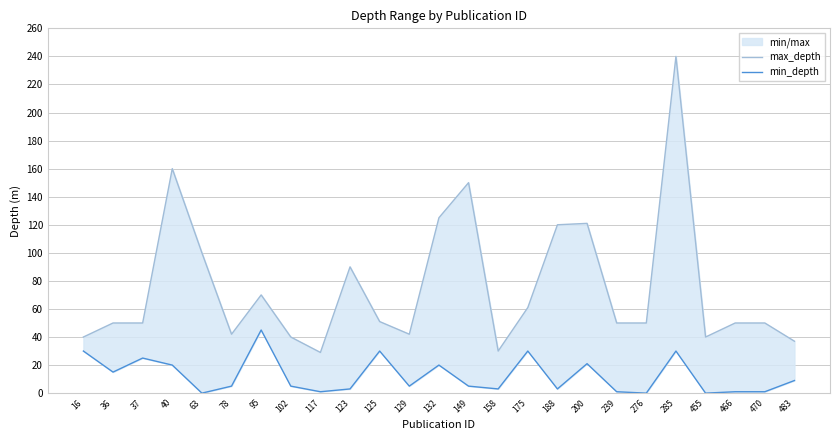

At how many categories does at least one series exceed 149?

3